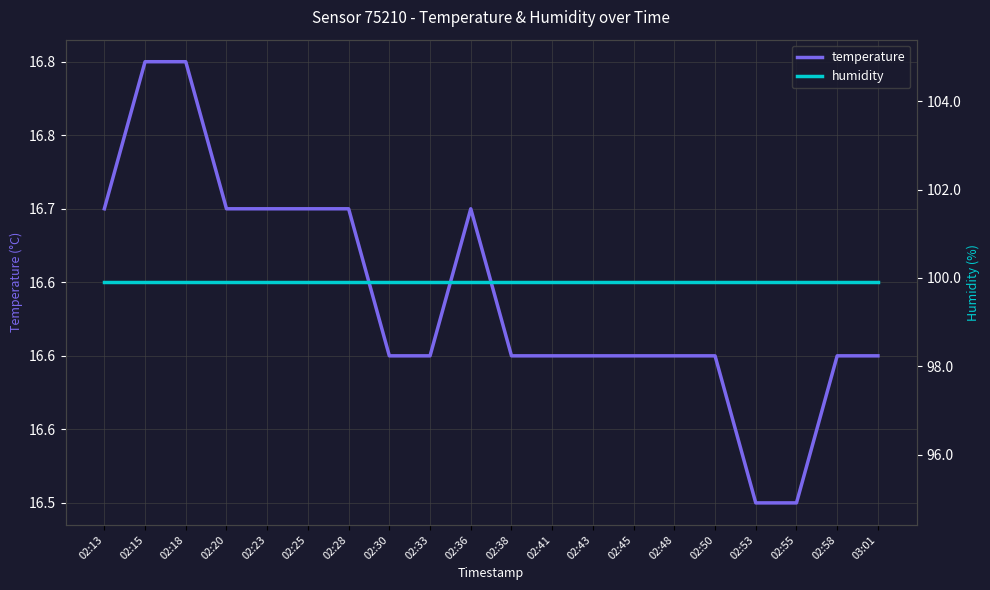

True or false: temperature and humidity intersect in this chart.

False